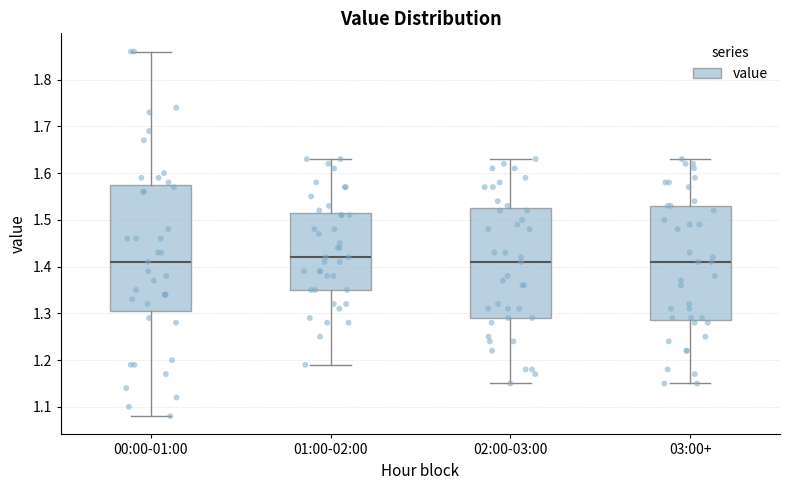

Where is the lower edge of the box for 03:00+ on the y-axis? The values are not printed on the chart, so give them approximately, as read against the axis.

1.29